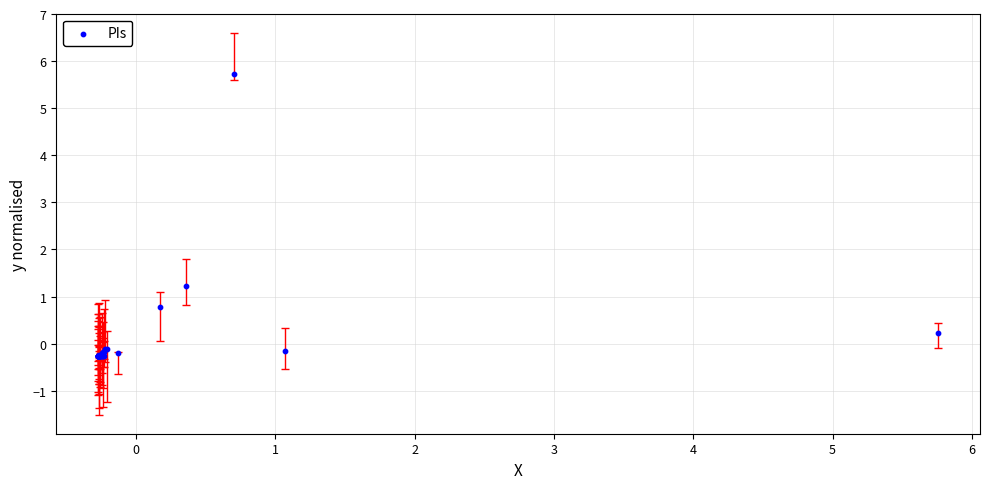

What Y value in the scatter plot is closest to 2?

1.2